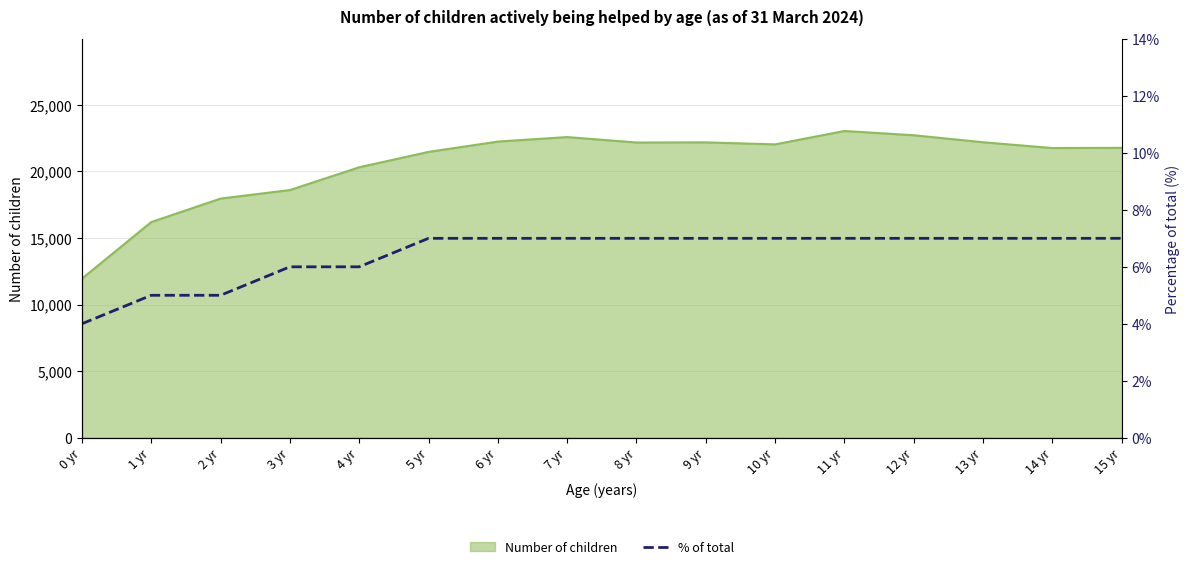

Between 15 yr and 2 yr, which is larger?

15 yr